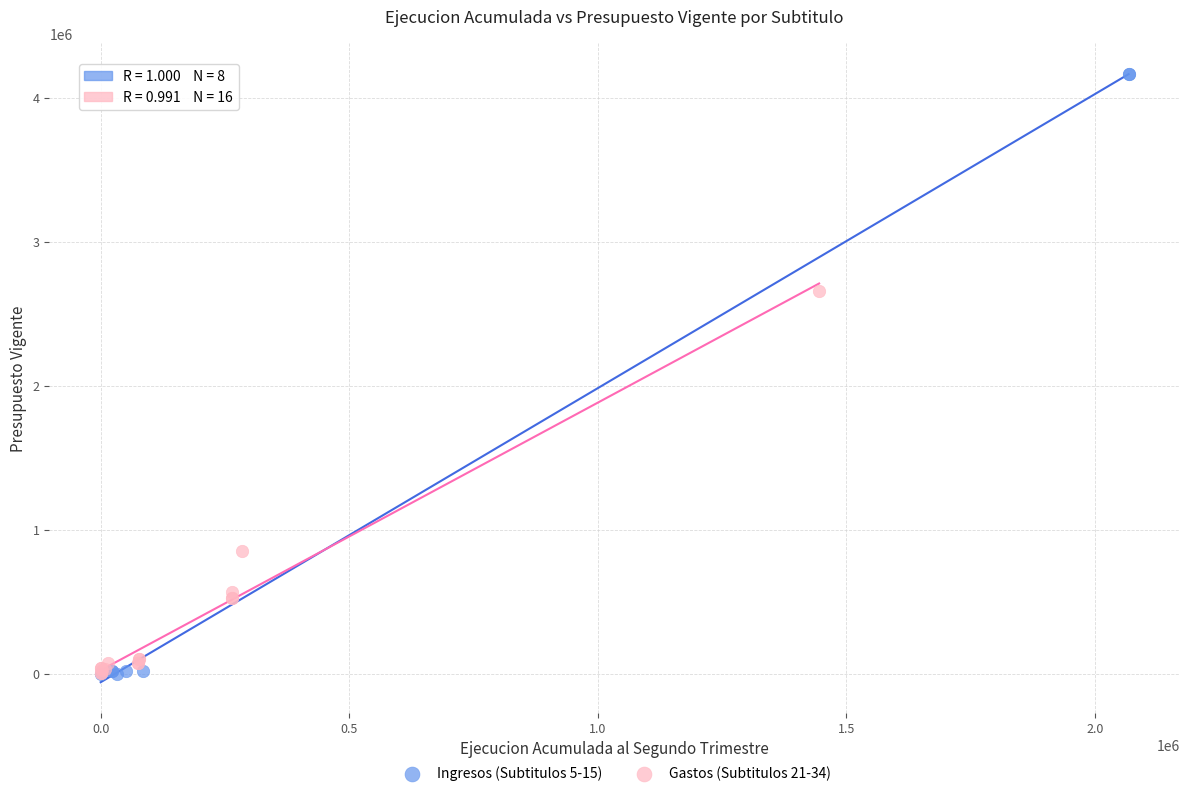

Which series reaches the maximum Y coordinate?

Ingresos (Subtitulos 5-15)